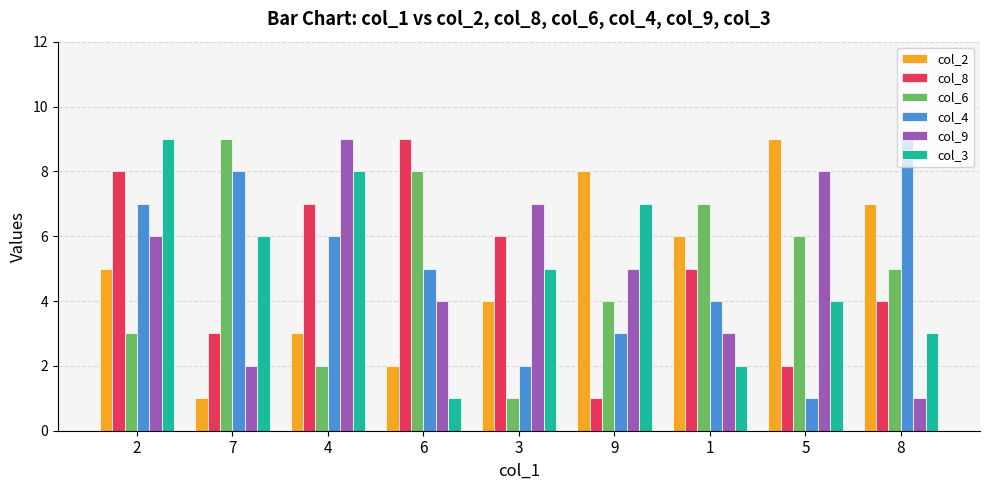

Which category has the lowest value in the col_6 series?

3